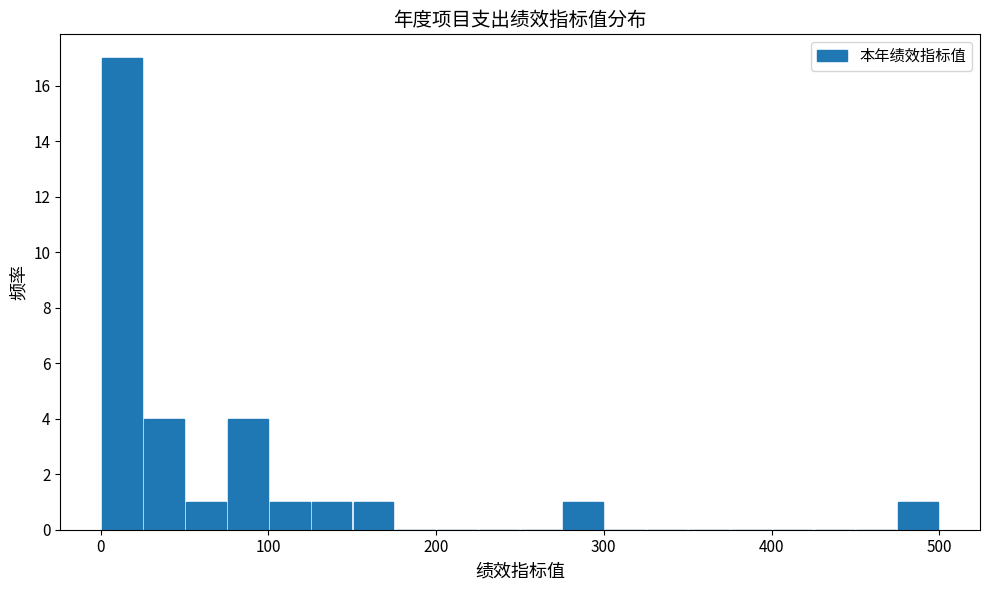

Read against the x-axis, roughly where is the centre of the tallest bar?

10